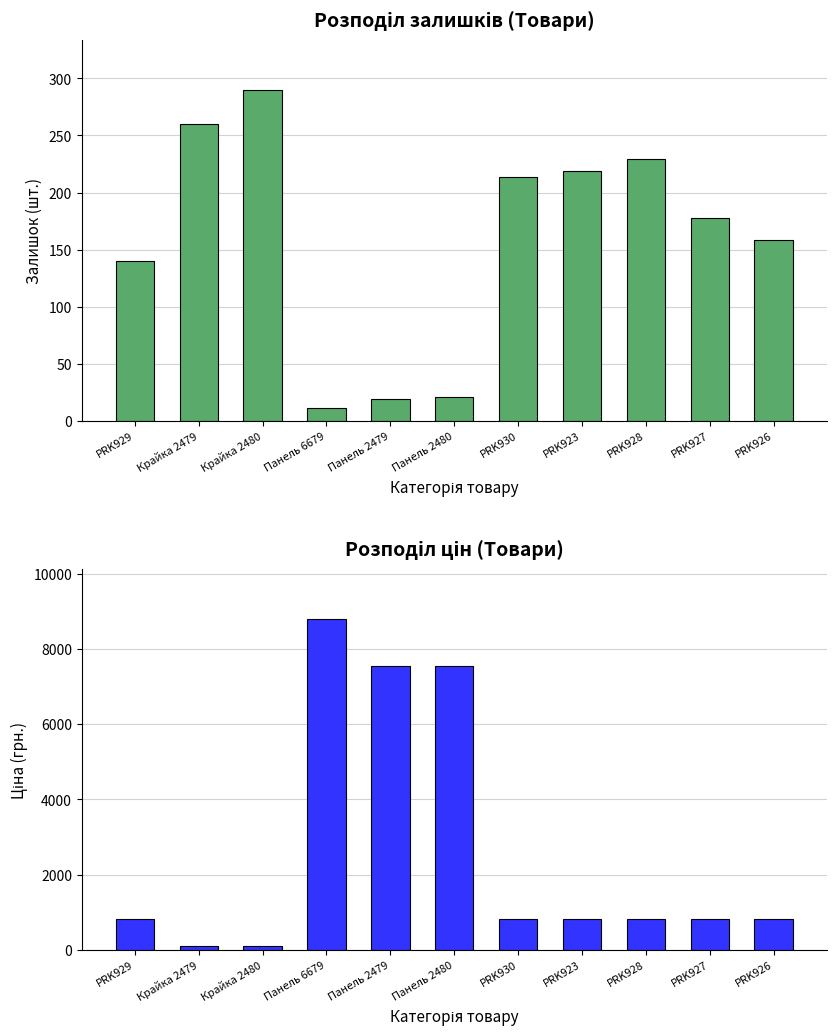

At which label is Залишок closest to 150?

PRK926